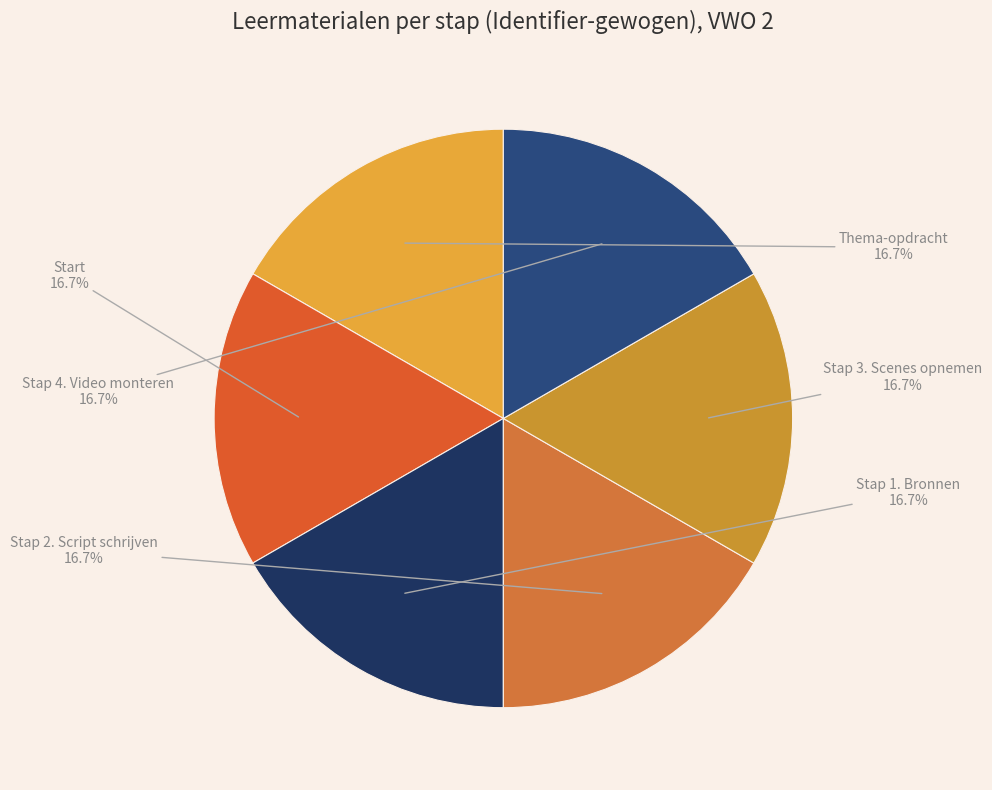

How many slices are in this pie chart?

6